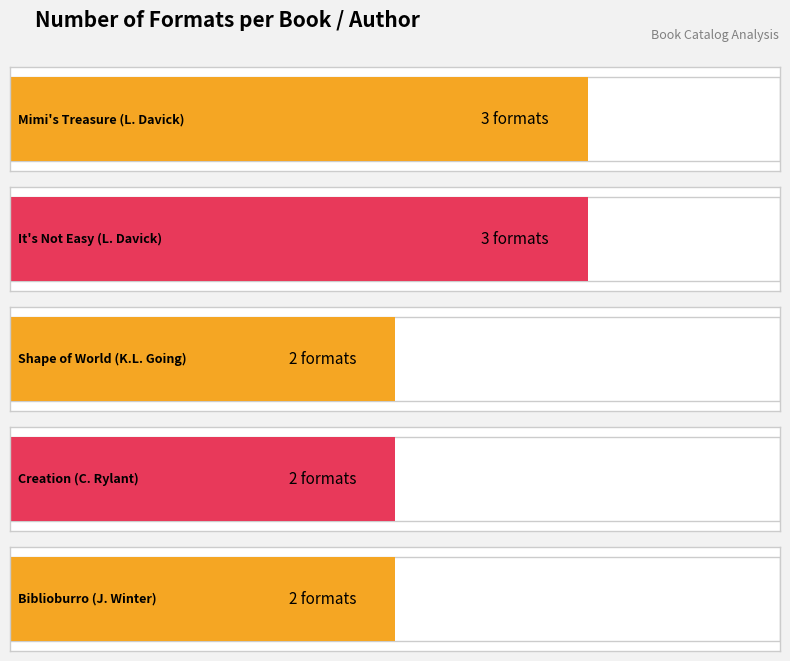

What is the label of the 3rd bar from the right?

K.L. Going (407124331)